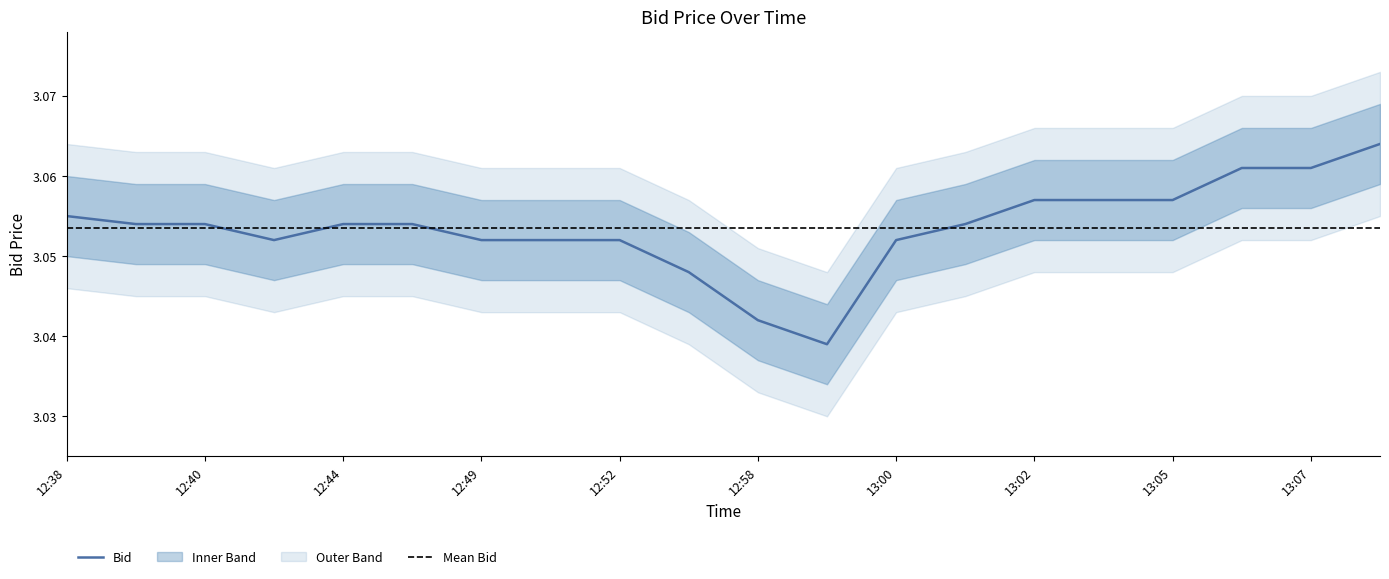

Reading left to right, list all the values displayed in this chart.

Bid: 12:38=3.1	12:39=3.1	12:40=3.1	12:42=3.1	12:44=3.1	12:48=3.1	12:49=3.1	12:50=3.1	12:52=3.1	12:57=3.0	12:58=3.0	12:59=3.0	13:00=3.1	13:01=3.1	13:02=3.1	13:04=3.1	13:05=3.1	13:06=3.1	13:07=3.1	13:08=3.1
Bid_upper: 12:38=3.1	12:39=3.1	12:40=3.1	12:42=3.1	12:44=3.1	12:48=3.1	12:49=3.1	12:50=3.1	12:52=3.1	12:57=3.1	12:58=3.0	12:59=3.0	13:00=3.1	13:01=3.1	13:02=3.1	13:04=3.1	13:05=3.1	13:06=3.1	13:07=3.1	13:08=3.1
Bid_lower: 12:38=3.0	12:39=3.0	12:40=3.0	12:42=3.0	12:44=3.0	12:48=3.0	12:49=3.0	12:50=3.0	12:52=3.0	12:57=3.0	12:58=3.0	12:59=3.0	13:00=3.0	13:01=3.0	13:02=3.1	13:04=3.1	13:05=3.1	13:06=3.1	13:07=3.1	13:08=3.1
Bid_outer_upper: 12:38=3.1	12:39=3.1	12:40=3.1	12:42=3.1	12:44=3.1	12:48=3.1	12:49=3.1	12:50=3.1	12:52=3.1	12:57=3.1	12:58=3.1	12:59=3.0	13:00=3.1	13:01=3.1	13:02=3.1	13:04=3.1	13:05=3.1	13:06=3.1	13:07=3.1	13:08=3.1
Bid_outer_lower: 12:38=3.0	12:39=3.0	12:40=3.0	12:42=3.0	12:44=3.0	12:48=3.0	12:49=3.0	12:50=3.0	12:52=3.0	12:57=3.0	12:58=3.0	12:59=3.0	13:00=3.0	13:01=3.0	13:02=3.0	13:04=3.0	13:05=3.0	13:06=3.1	13:07=3.1	13:08=3.1